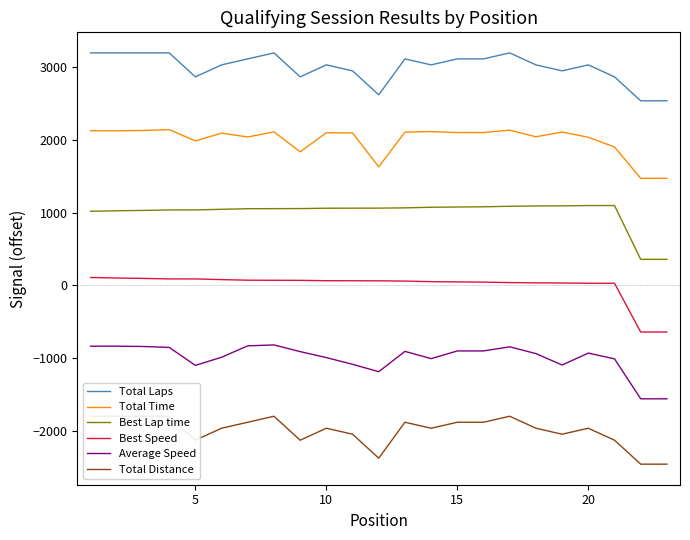

What is the lowest value of the Average Speed series?

-1562.9